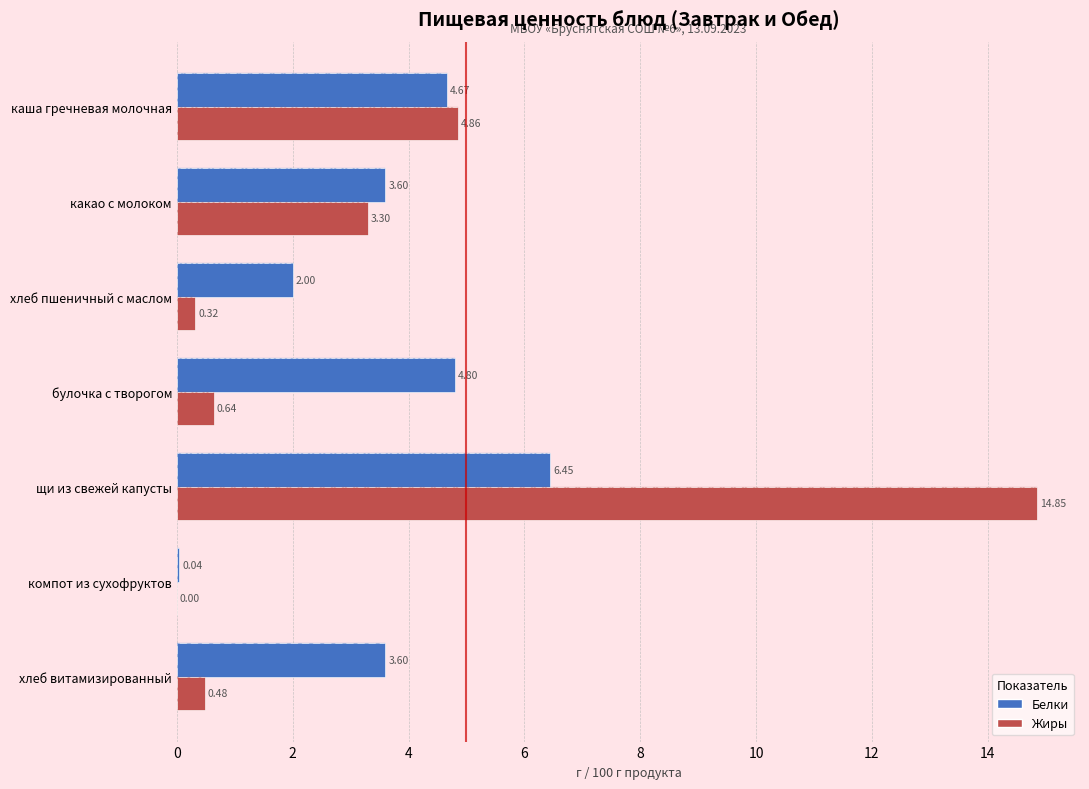

What is the value of the Белки bar at the 4th from the left?

4.8